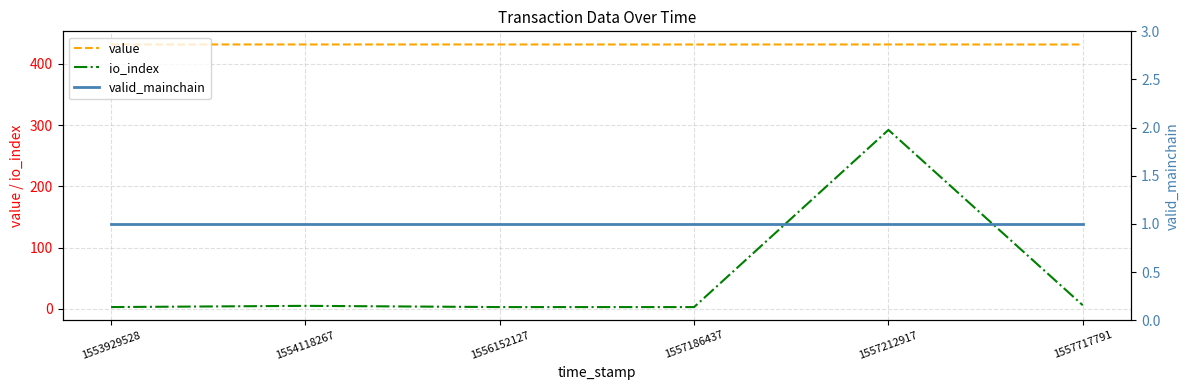

At which category does io_index reach its first local peak?

1554118267